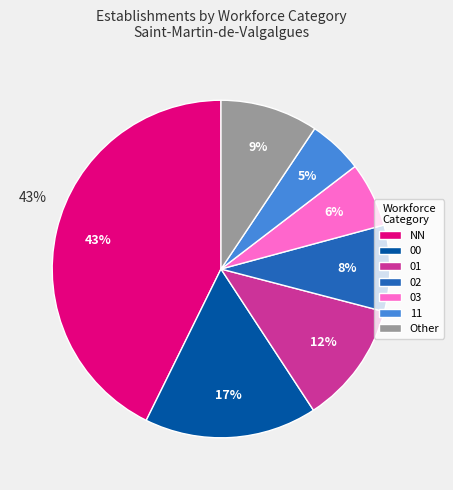

What percentage is the 03 slice, to the nearest percent?

6%